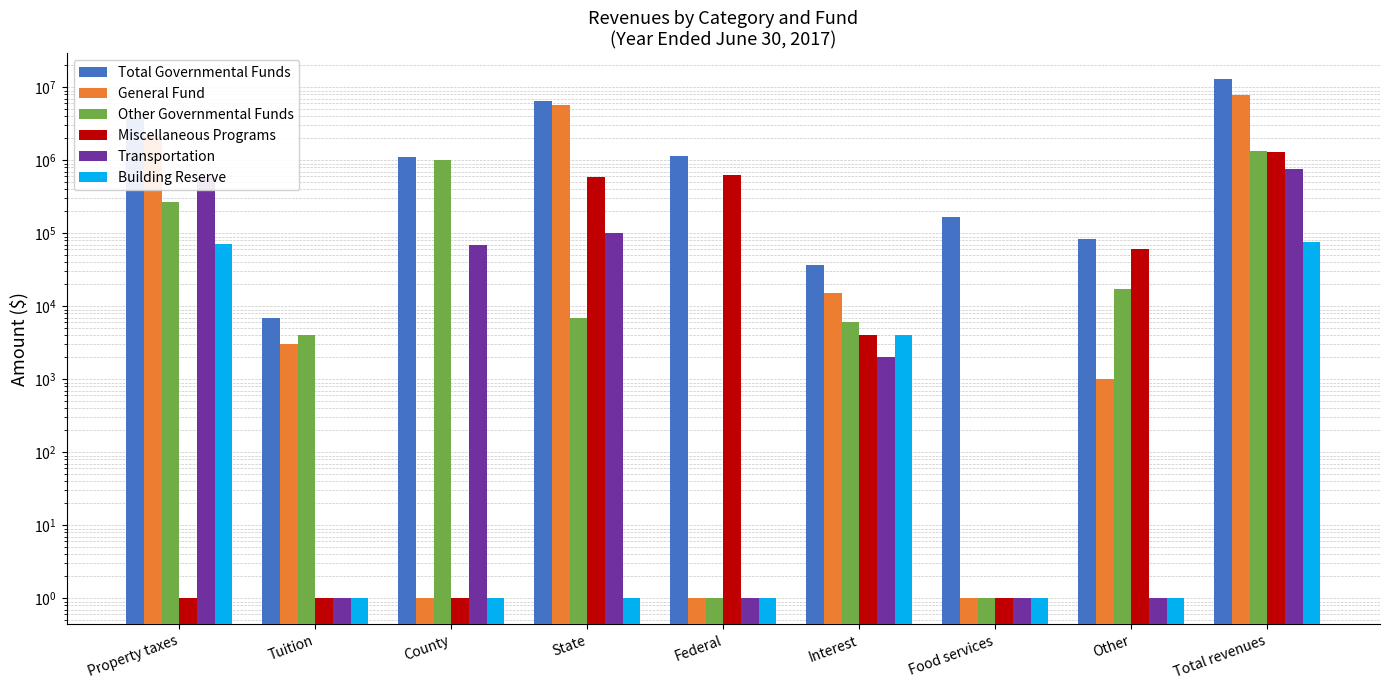

List the series in order of their peak value, lowest first.

Building Reserve, Transportation, Miscellaneous Programs, Other Governmental Funds, General Fund, Total Governmental Funds